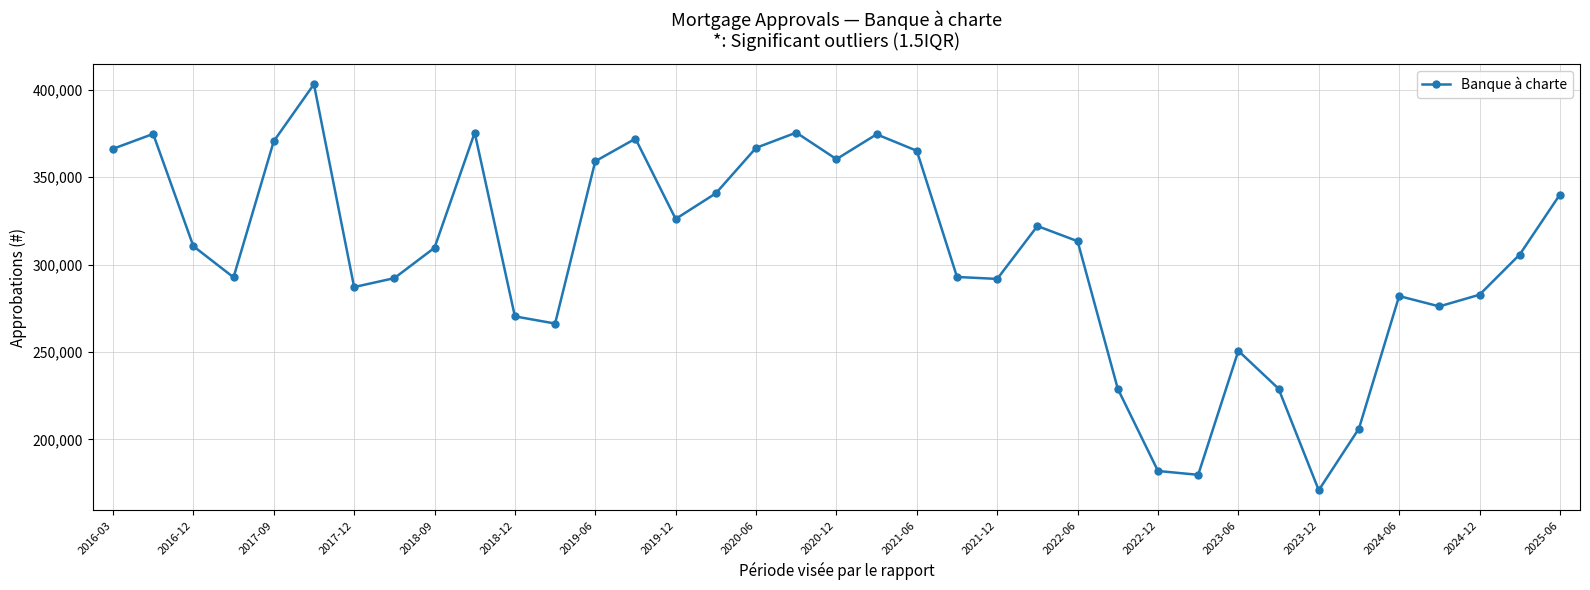

What is the smallest value displayed?

170982